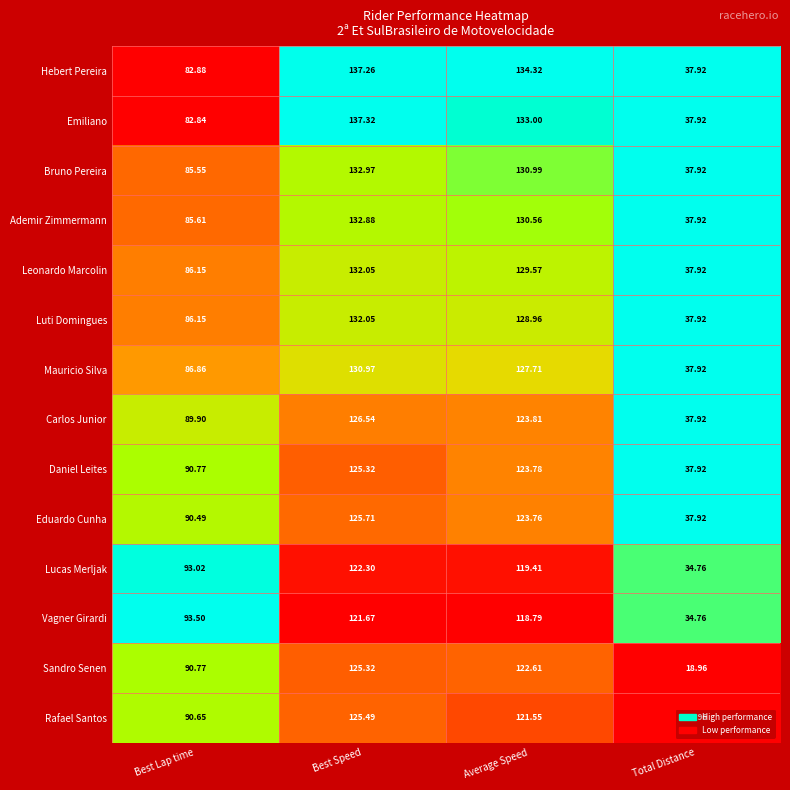

Which series changed the most between Best Lap time and Best Speed?

Emiliano